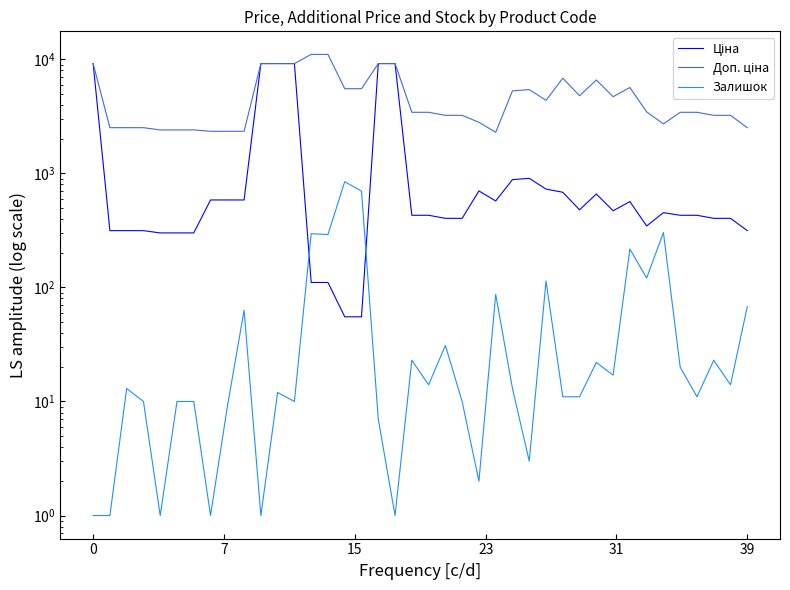

What are all the series names shown in the legend?

Ціна, Доп. ціна, Залишок